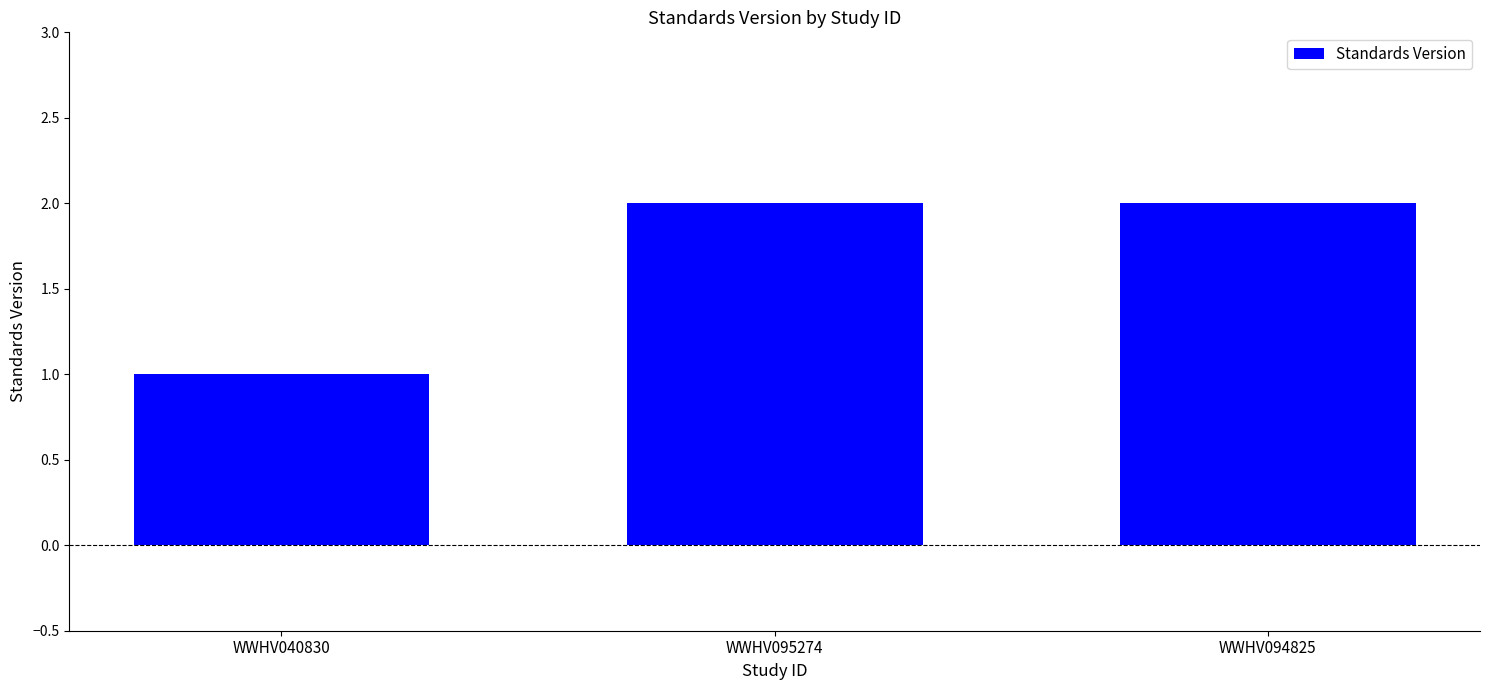

True or false: the data shows 2 at WWHV095274.

True